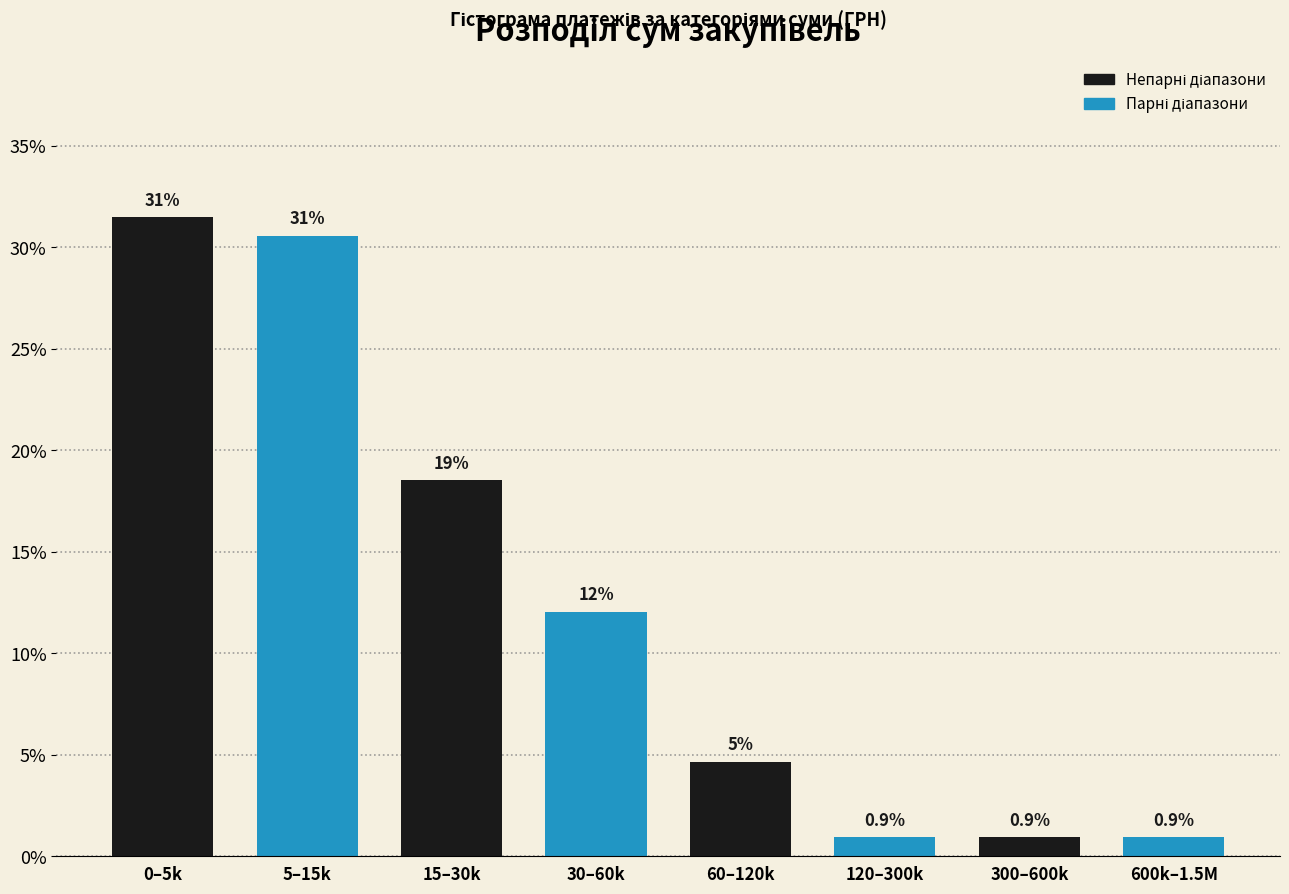

The value at 5–15k is 30.6. True or false?

True